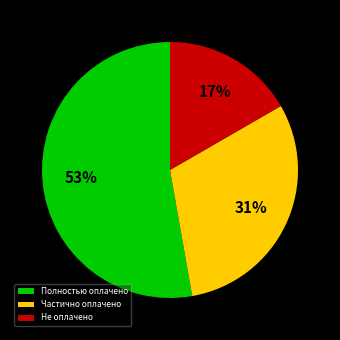

Rank the categories by value from lowest to highest.

Не оплачено, Частично оплачено, Полностью оплачено